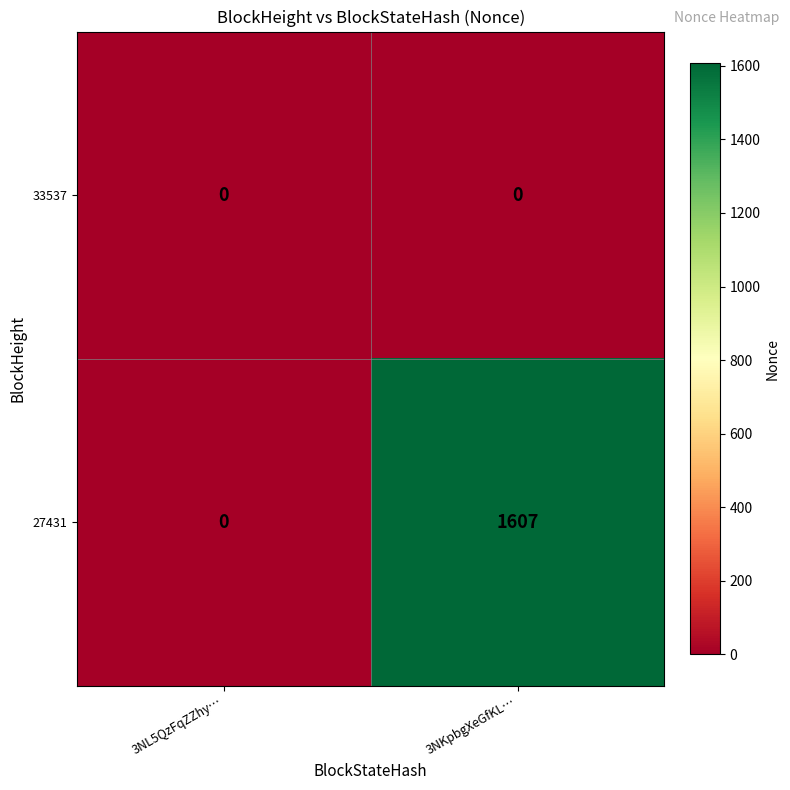

How many distinct data groups are displayed?

2